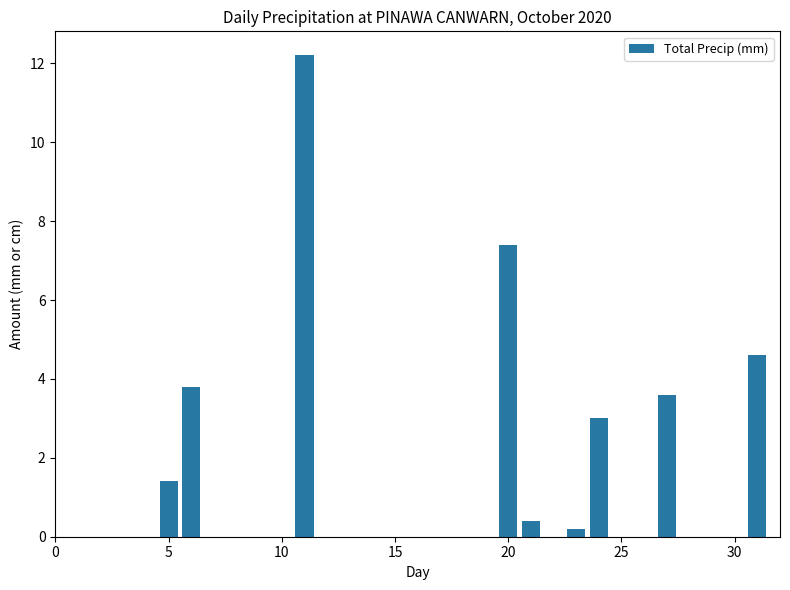

Are the bars grouped side by side (vs. stacked)?

No